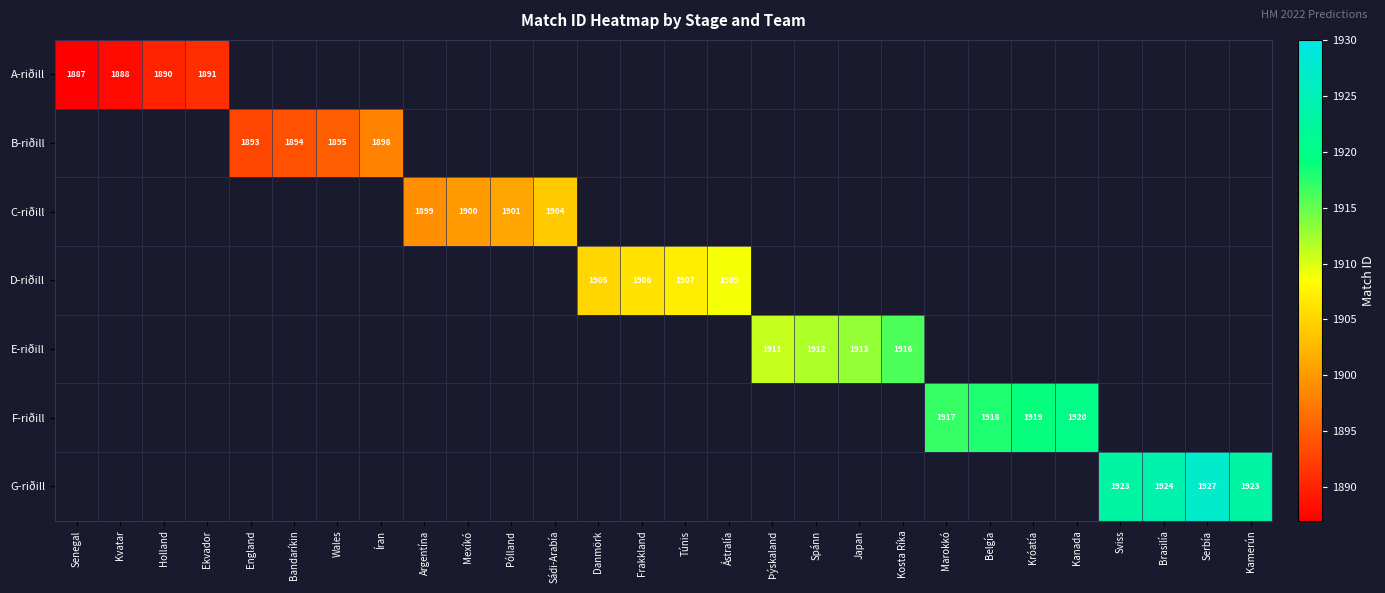

How many categories are shown in the chart?

28